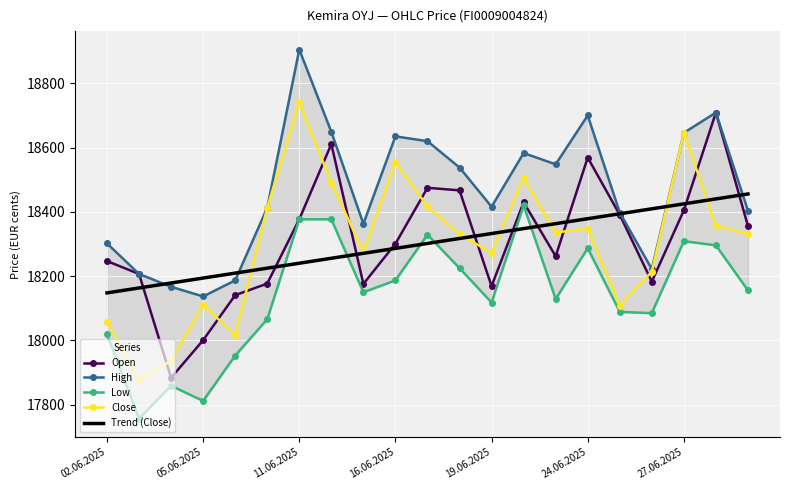

What is the lowest value of the Trend (Close) series?

18148.0